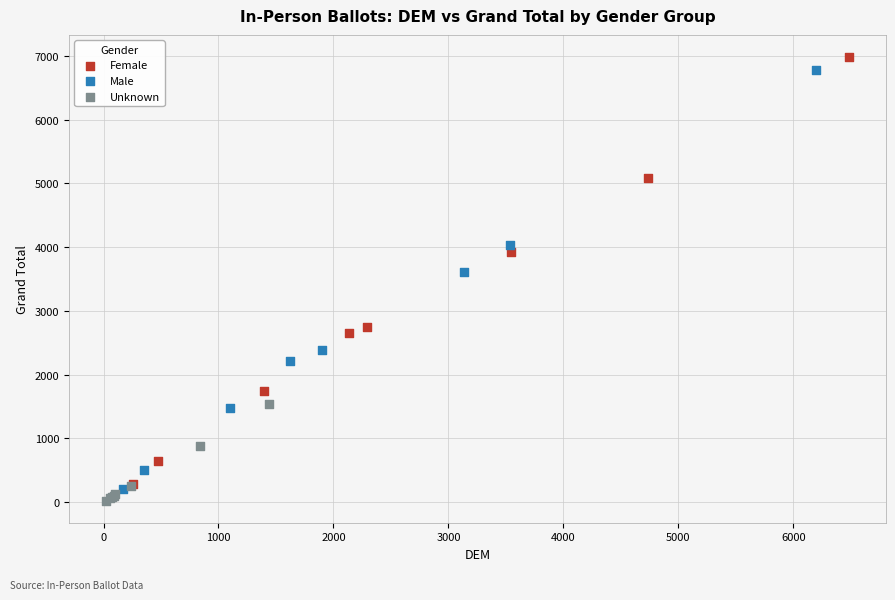

Which series has the widest spread of Y values?

Female